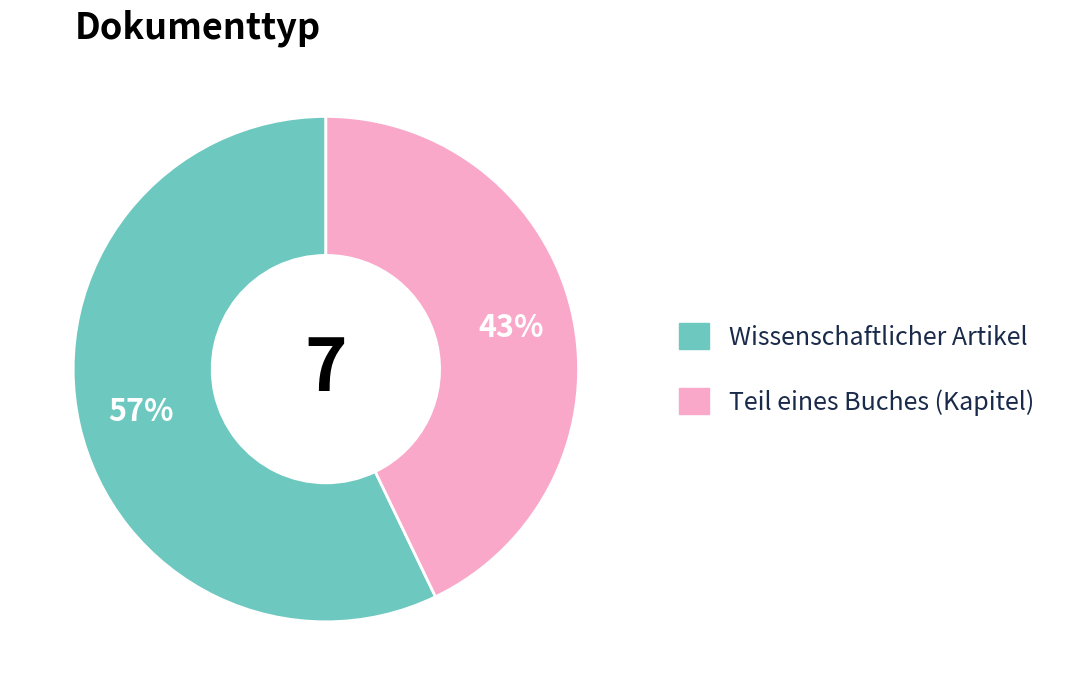

Combined, do Teil eines Buches (Kapitel) and Wissenschaftlicher Artikel account for over 50%?

Yes